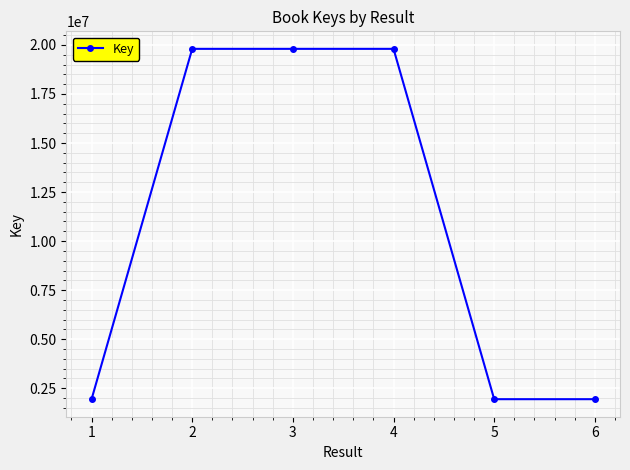

How many distinct data groups are displayed?

1